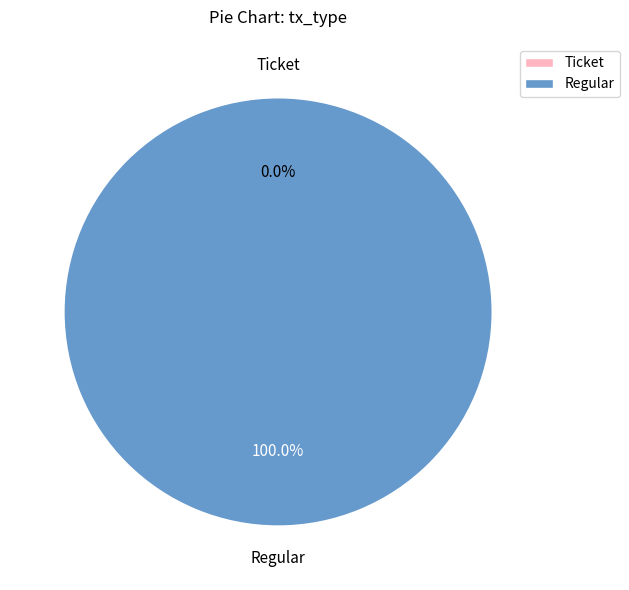

Which slice is the smallest?

Ticket